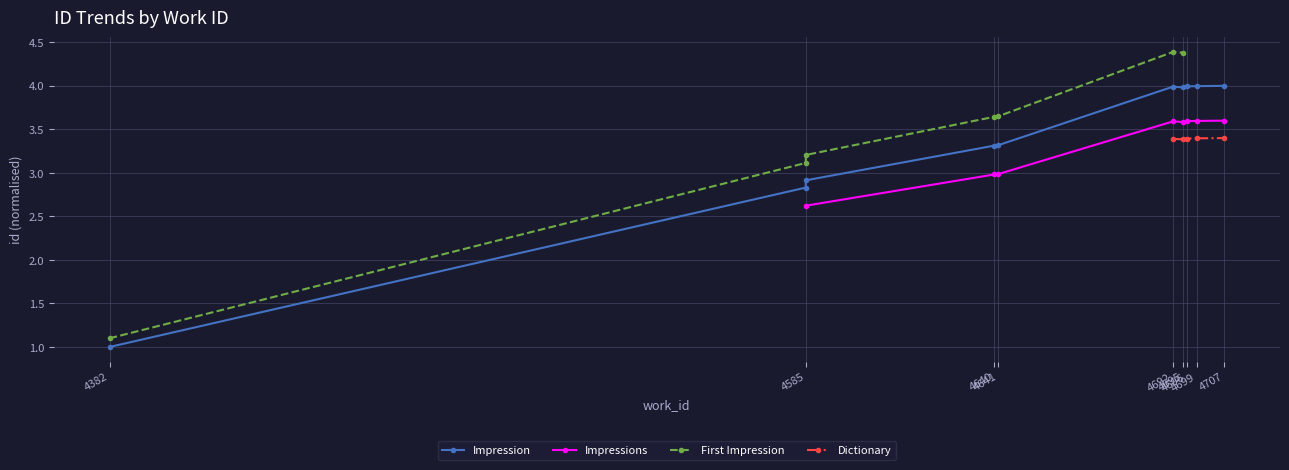

The value at 4707 is 6.6. True or false?

False